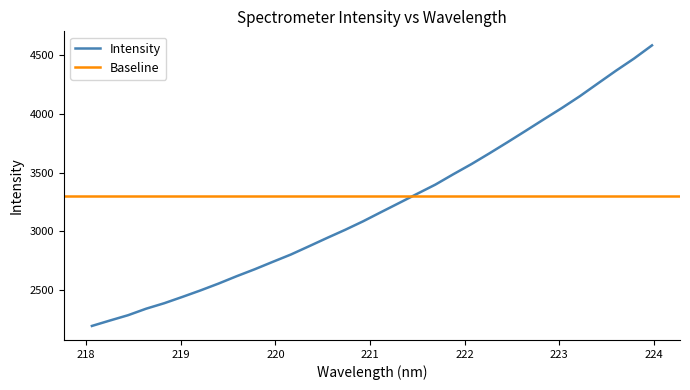

At which label does the data first exceed 3162?

221.1174